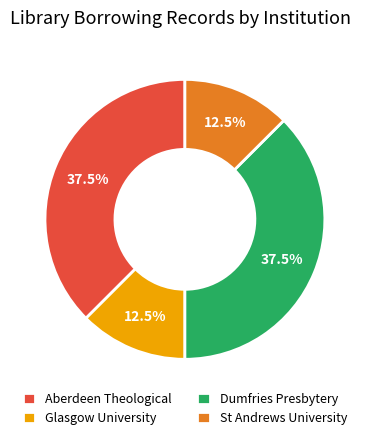

Does any single category account for the majority?

No